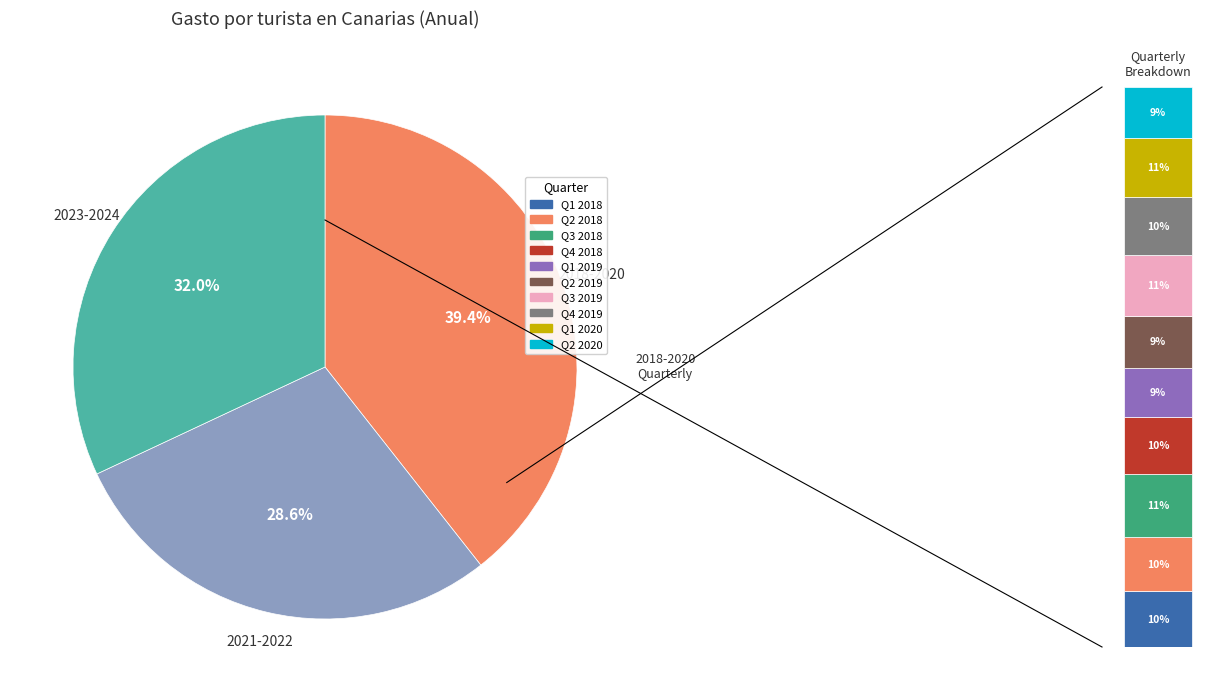

Approximately how many times larger is the value at 2019 compared to 2023?

0.8